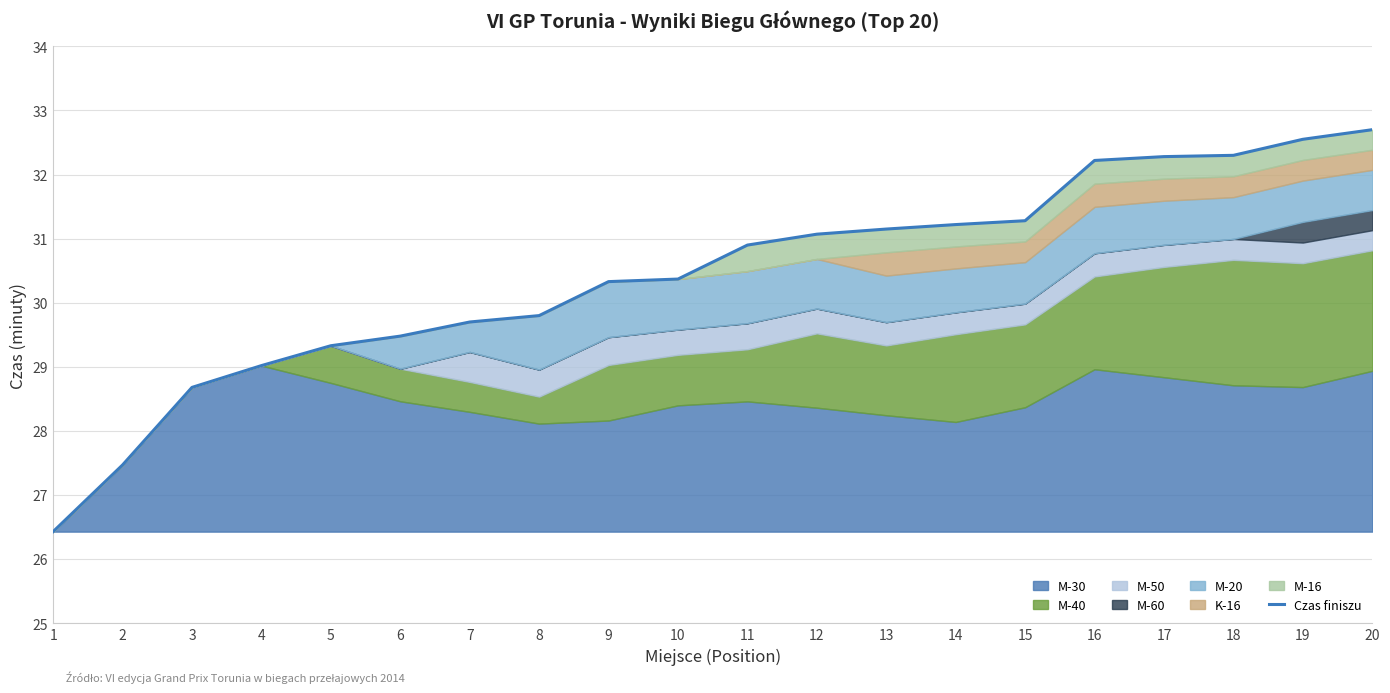

What is the change in value from 7 to 11?

+1.2